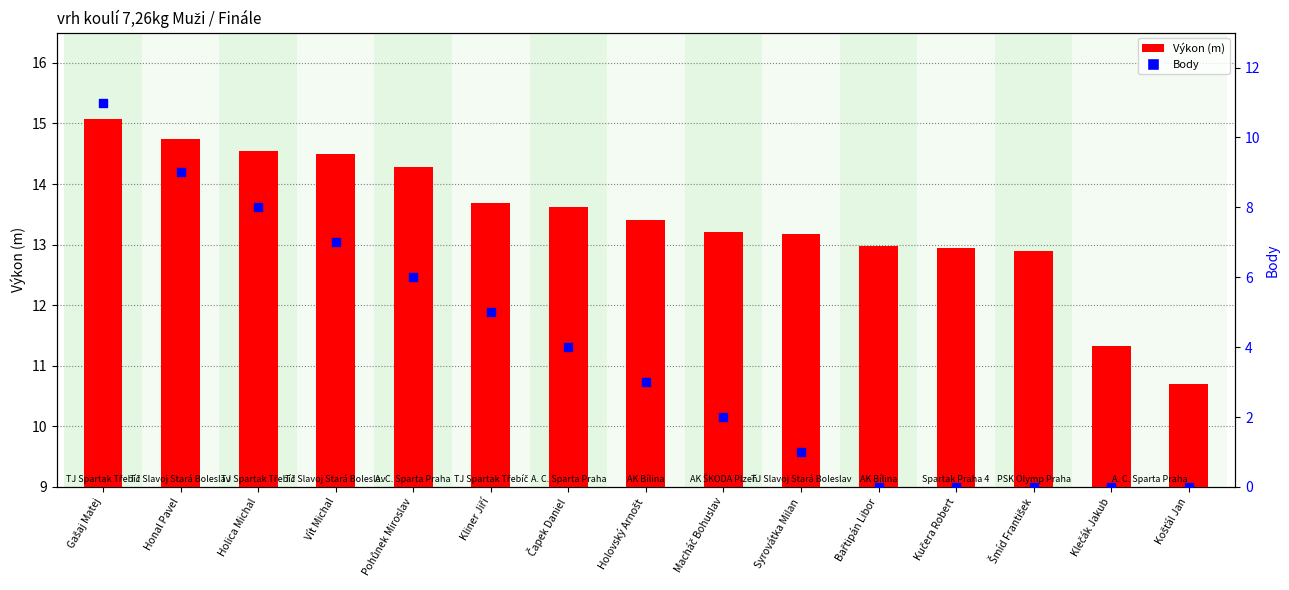

At which category is the sum across all series the highest?

Gašaj Matej